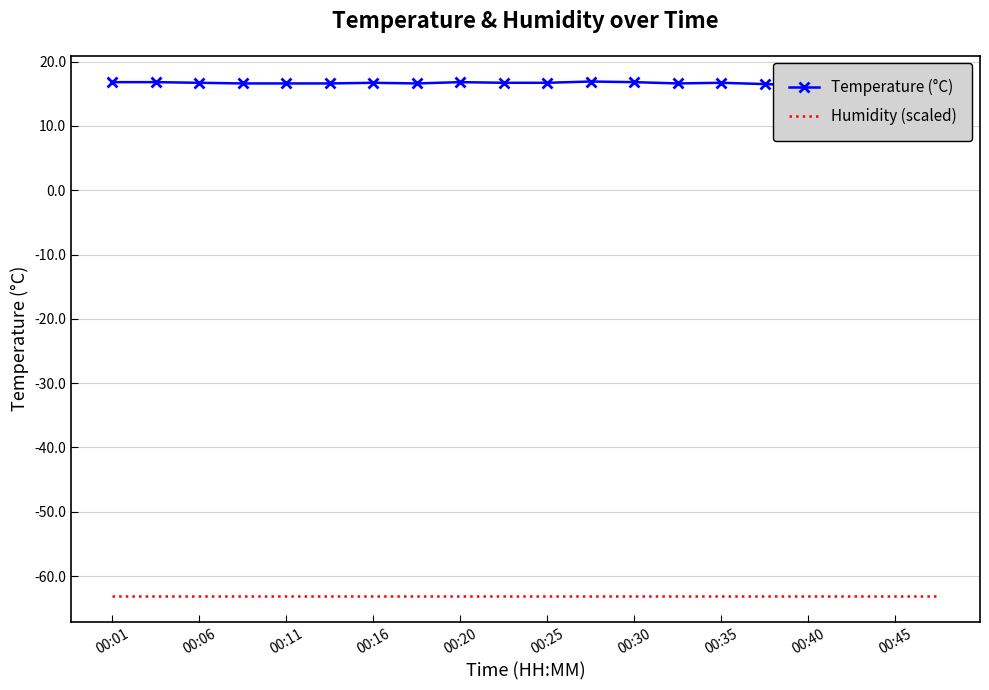

What is the minimum value shown in the chart?

-63.1